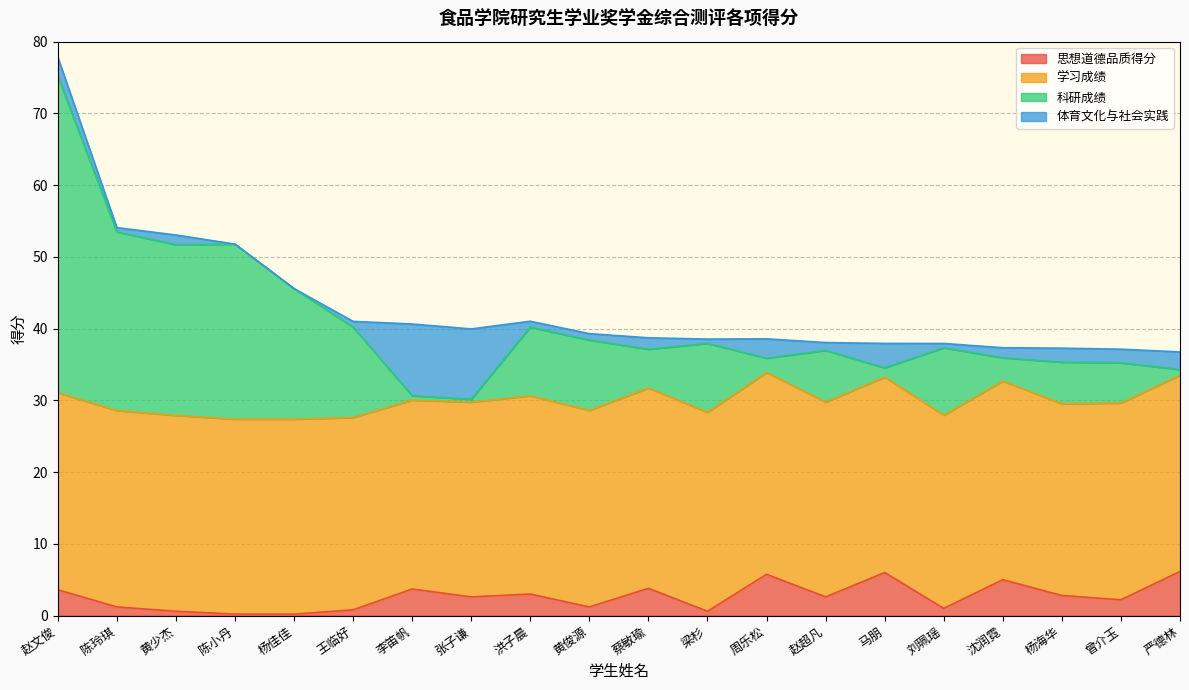

What are all the series names shown in the legend?

思想道德品质得分, 学习成绩, 科研成绩, 体育文化与社会实践